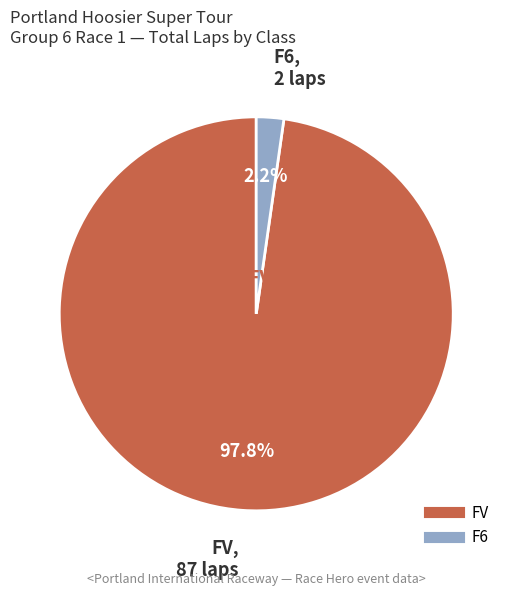

Count the number of slices in the pie.

2